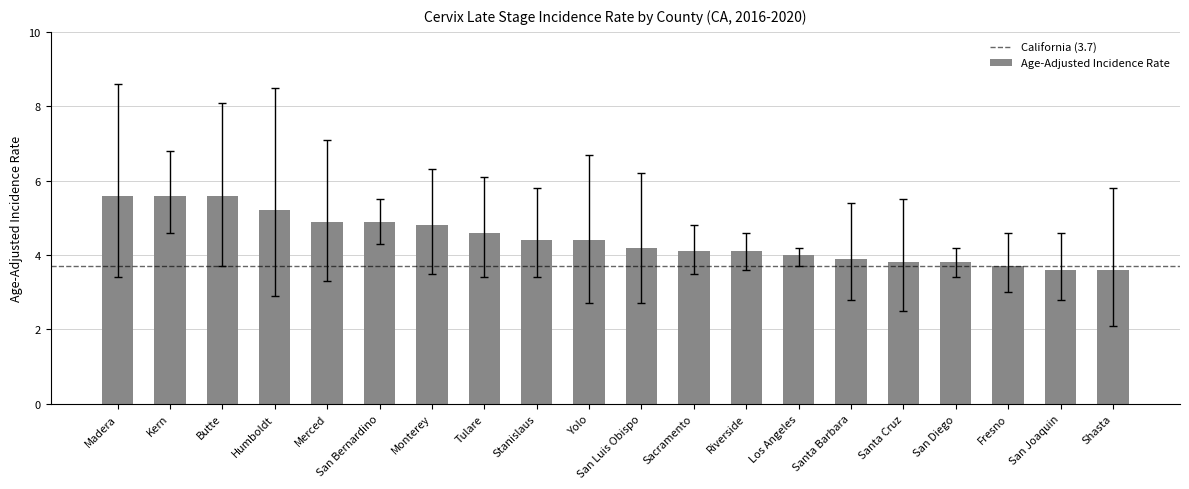

The chart shows a value of 2.9 at San Luis Obispo. True or false?

False